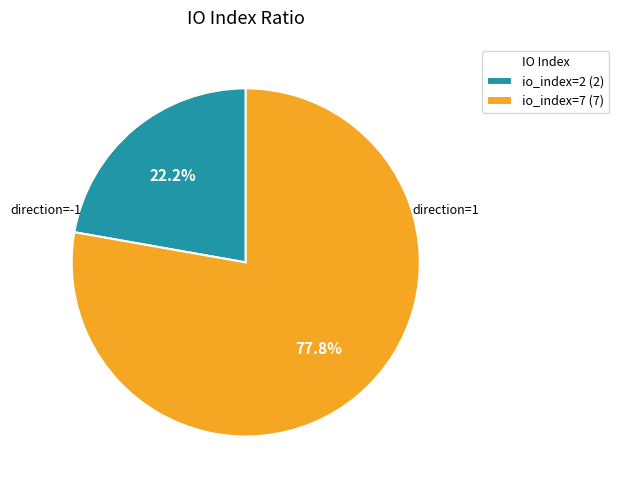

What is the ratio of the value at io_index=2 (2) to the value at io_index=7 (7)?

0.3